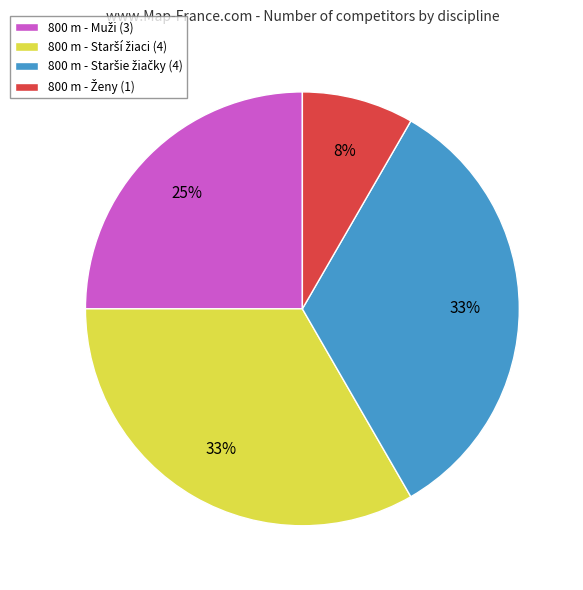

To the nearest percent, what is the difference between the largest and smallest slice percentages?

25%